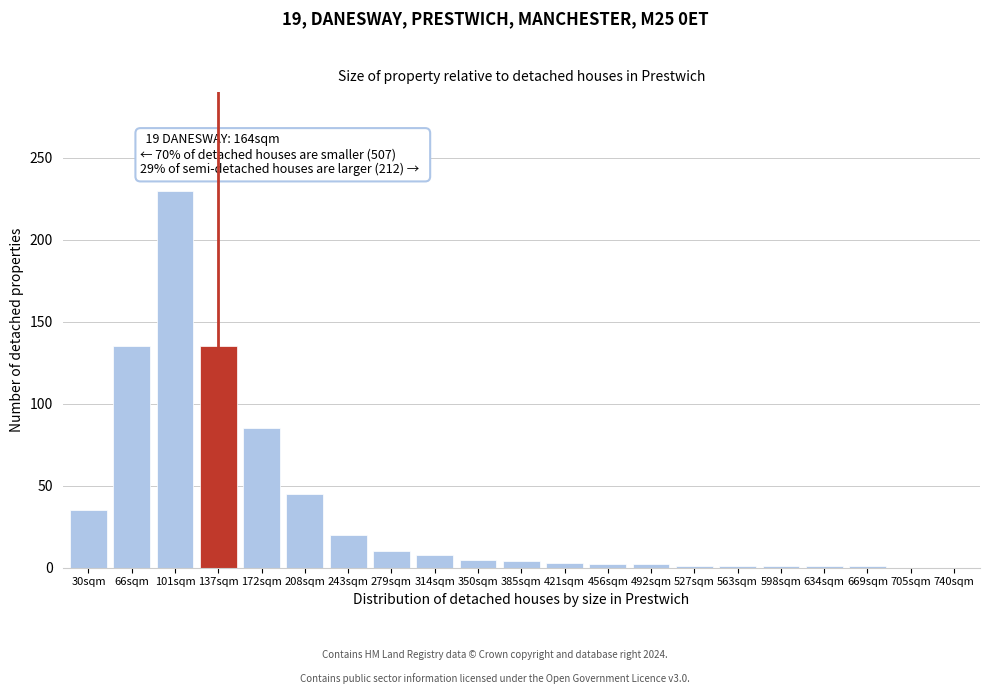

The chart shows a value of 35 at 30sqm. True or false?

True